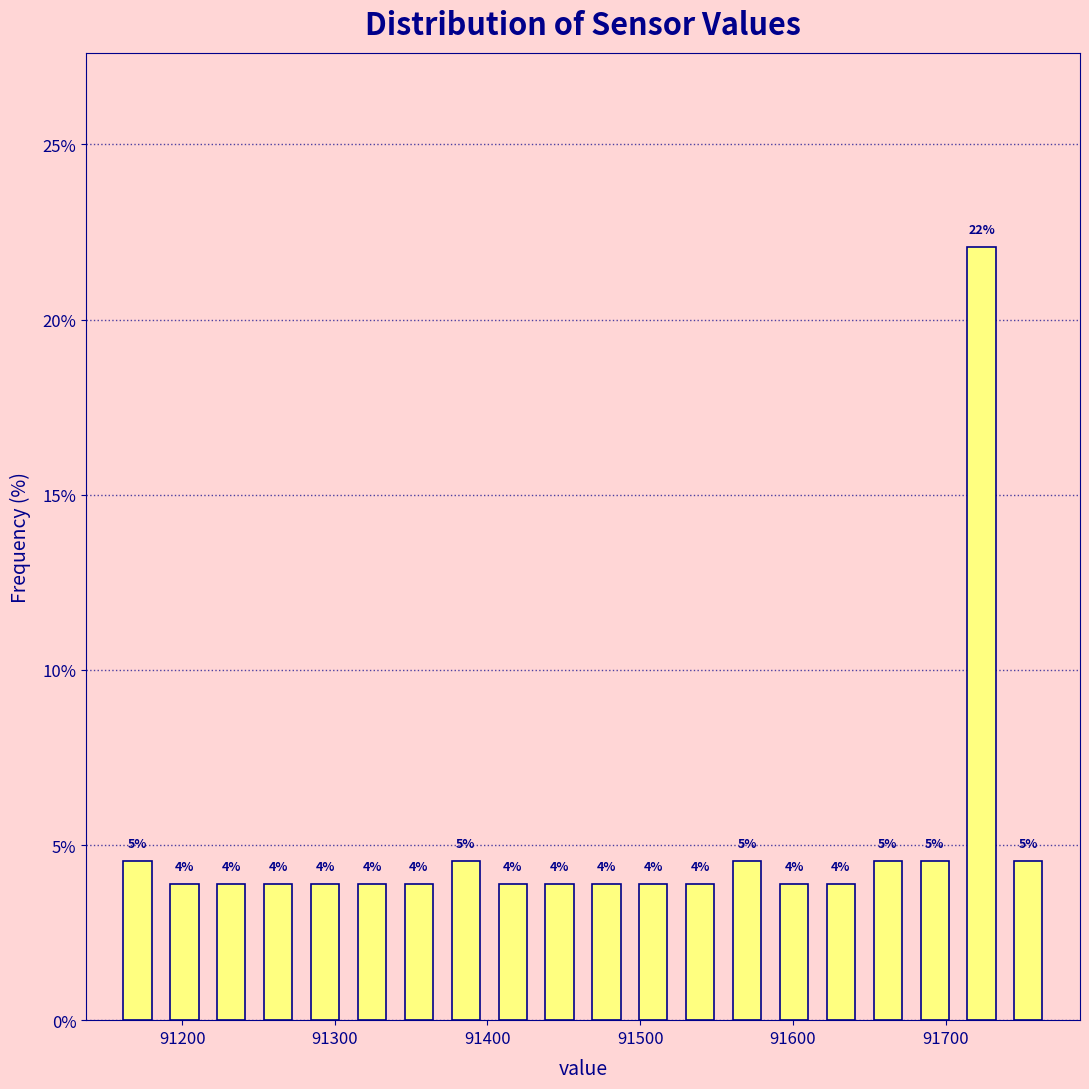

Read against the x-axis, roughly where is the centre of the tallest bar?

91720